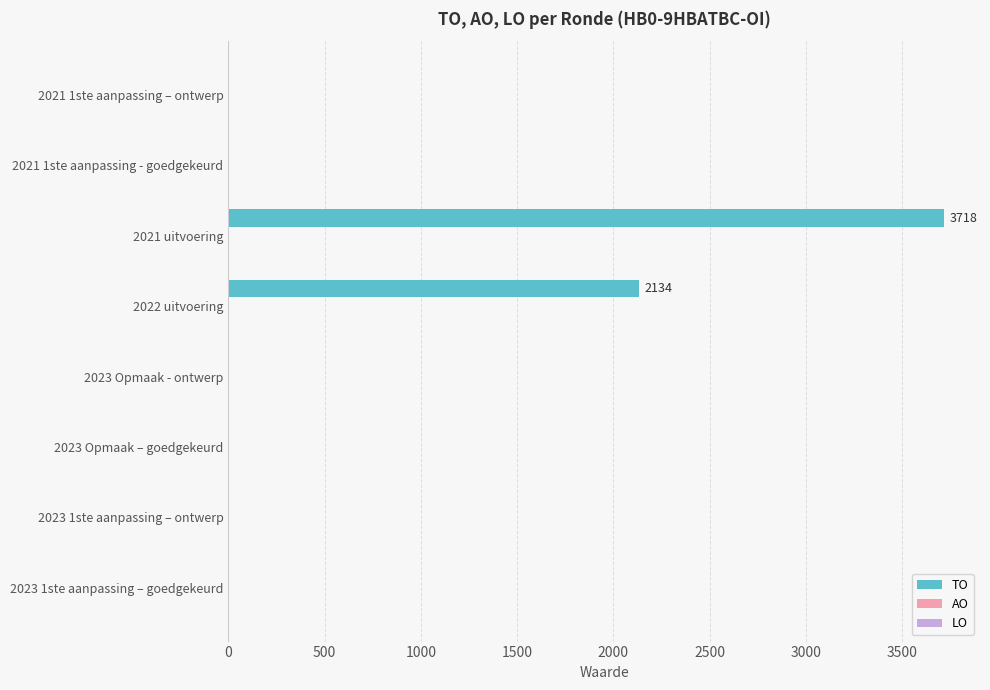

The chart shows a value of 3718 at 2021 uitvoering. True or false?

True